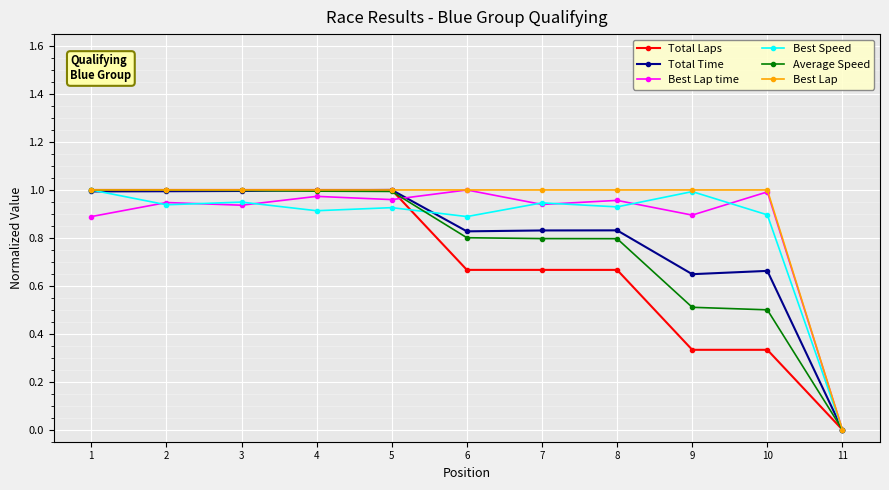

What is the total value across all series at 2?

5.9